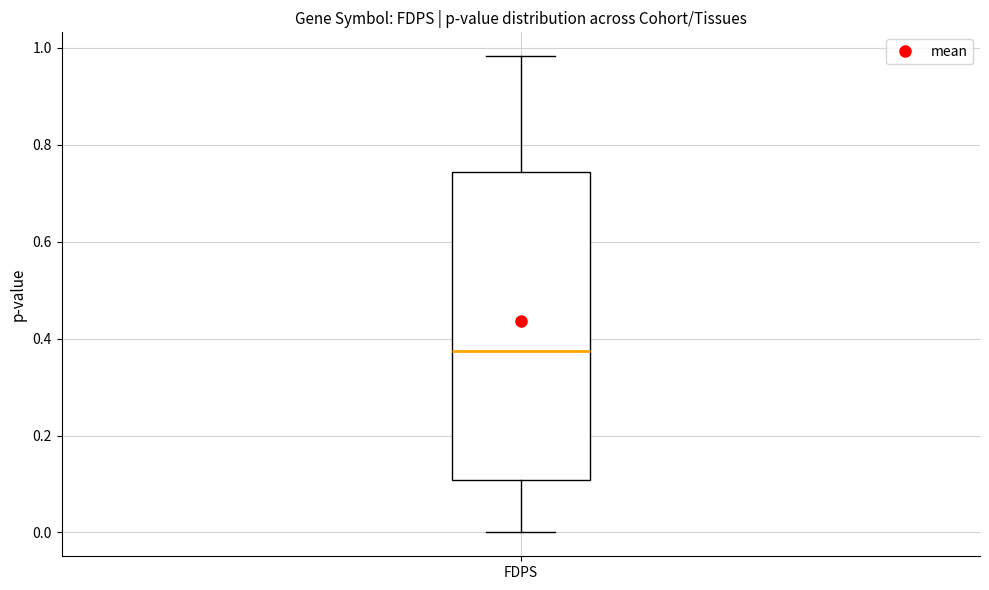

Transcribe this box plot: give where the median line is, the range the box spans, and where the two whiskers end, as read against the y-axis. The values are not printed on the chart, so give them approximately, as read against the axis.

median 0.38, box 0.10 to 0.74, whiskers 0.00 to 0.98